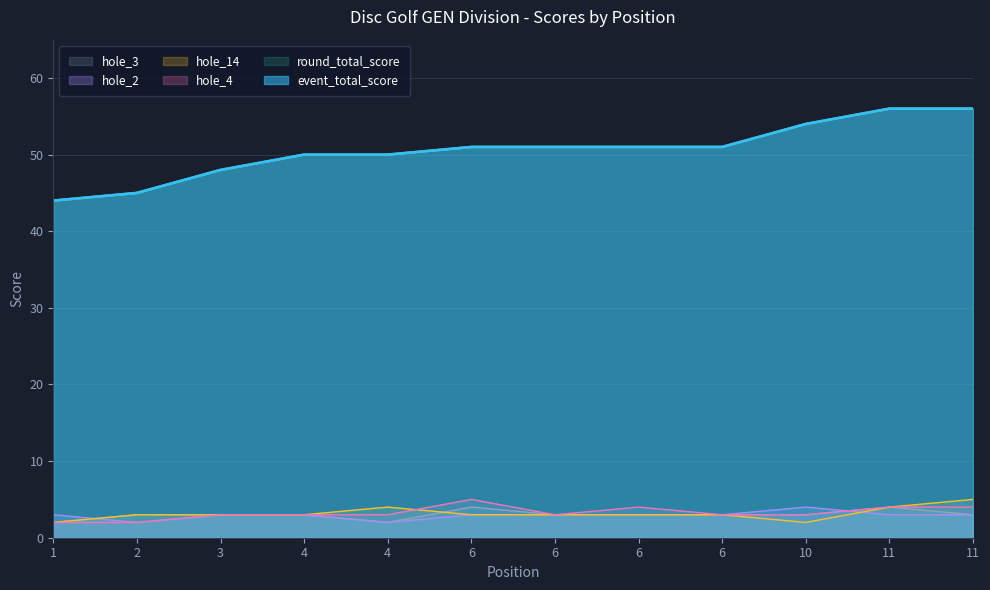

Which series has the widest spread of values?

event_total_score